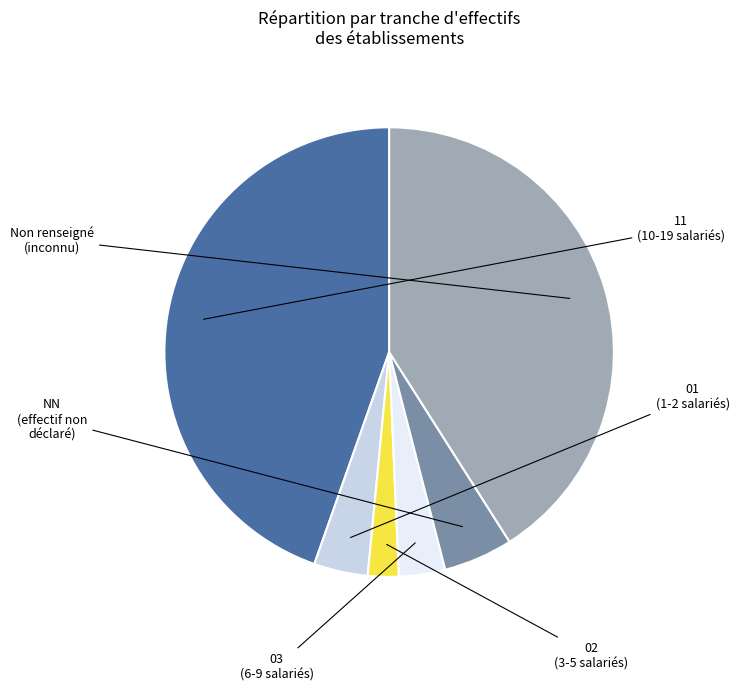

Is there any slice that represents more than half of the pie?

No